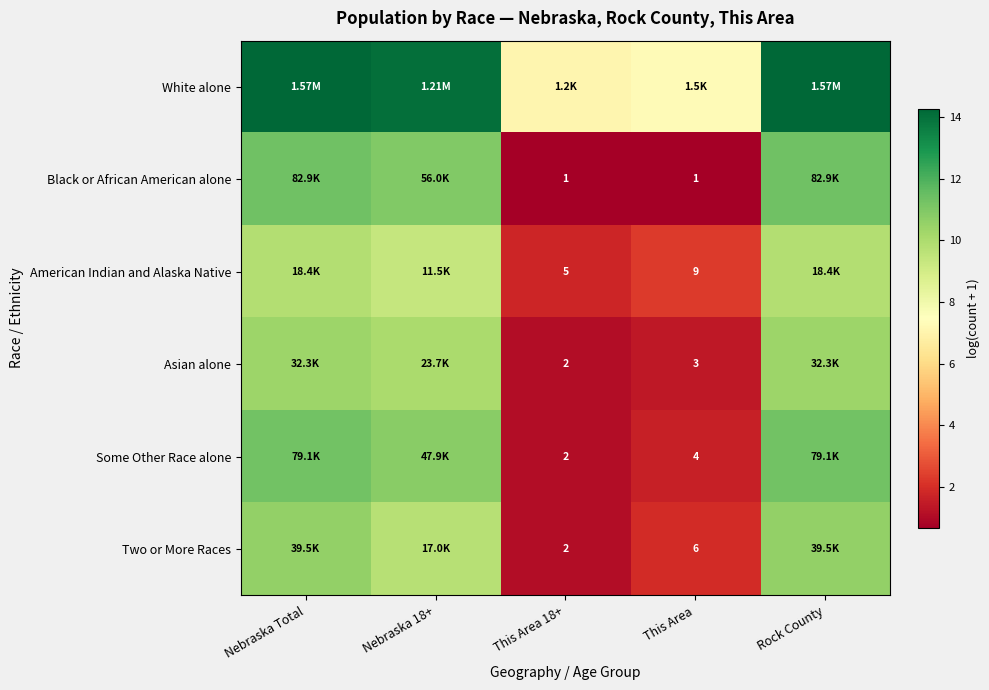

What is the difference between the maximum and minimum values in the Black or African American alone series?

10.6